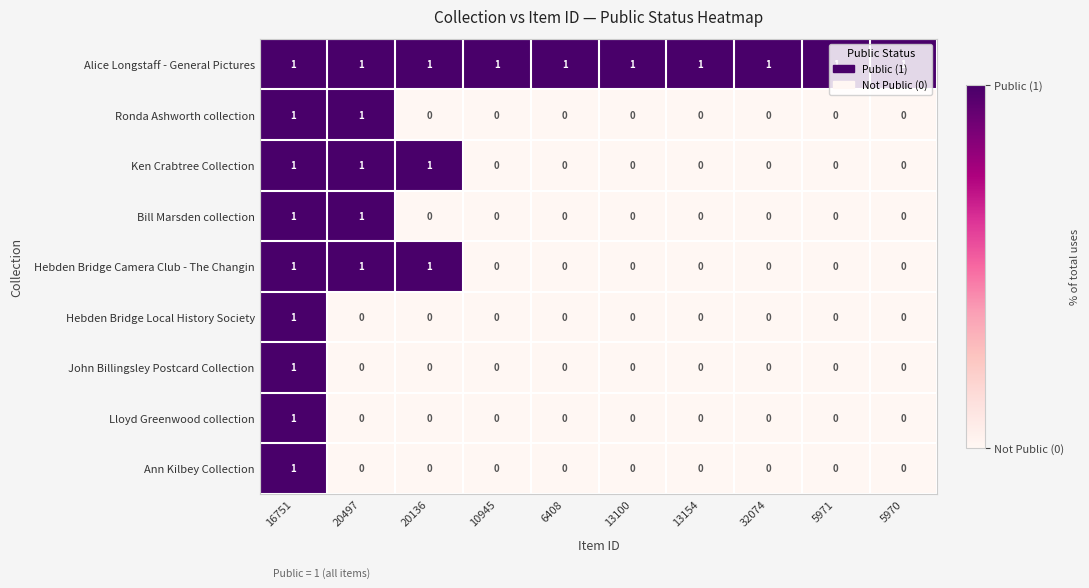

True or false: Alice Longstaff - General Pictures has a value of 1 at 32074.

True